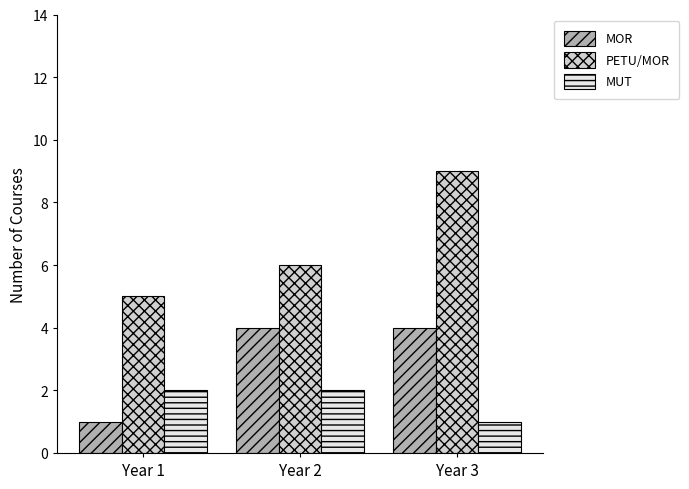

Is the value of PETU/MOR at Year 3 greater than the value of MUT at Year 3?

Yes